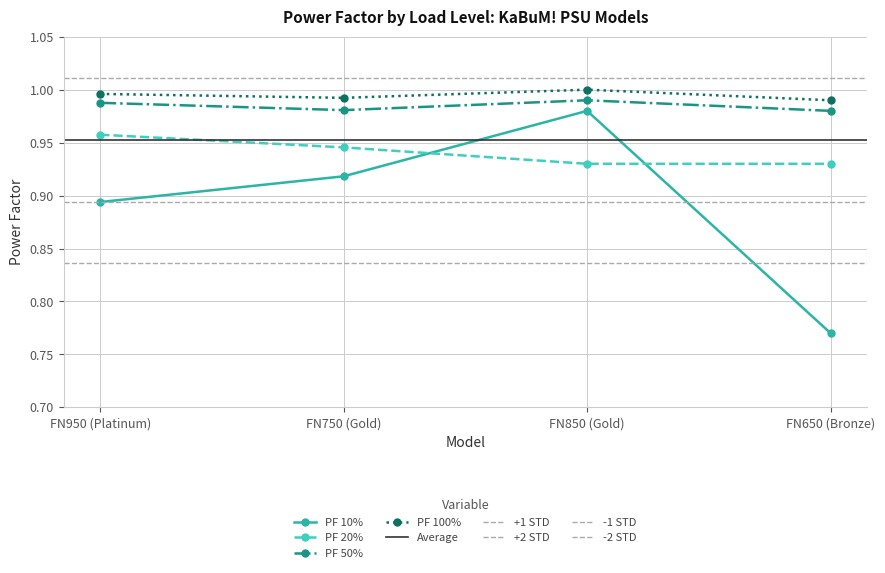

True or false: PF 20% has more than 2 interior local peaks.

False